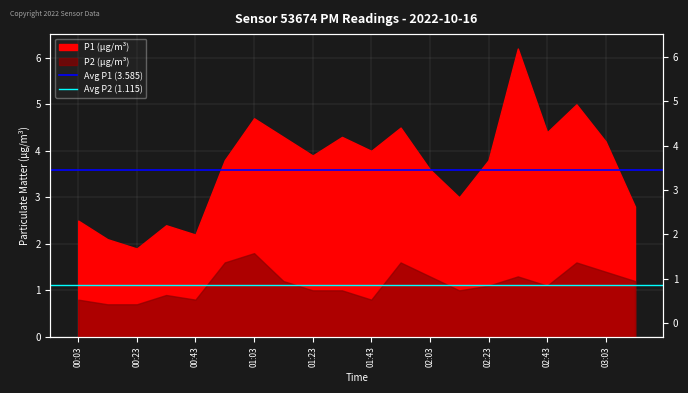

Does the chart display data point markers on the line(s)?

No